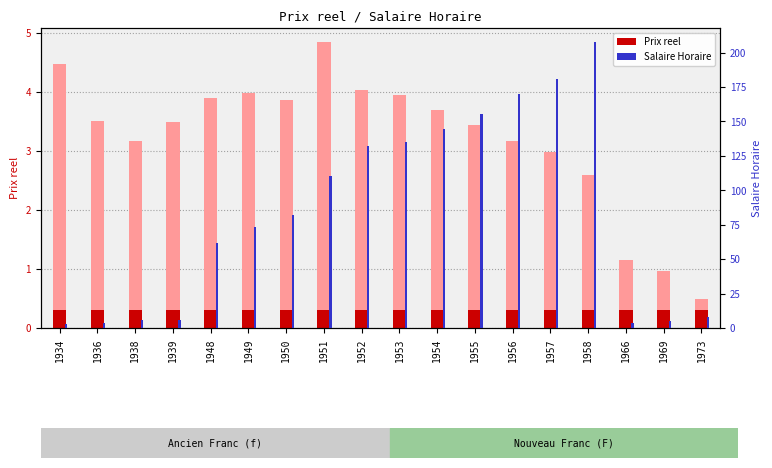

Reading left to right, extract all data points from this chart.

Prix reel: 4.5	3.5	3.2	3.5	3.9	4.0	3.9	4.8	4.0	3.9	3.7	3.4	3.2	3.0	2.6	1.2	1.0	0.5
Salaire Horaire: 3.1	4.0	5.9	6.0	61.6	73.7	81.9	110.2	132.5	135.2	144.8	155.8	170.0	180.5	207.5	3.6	4.8	7.7